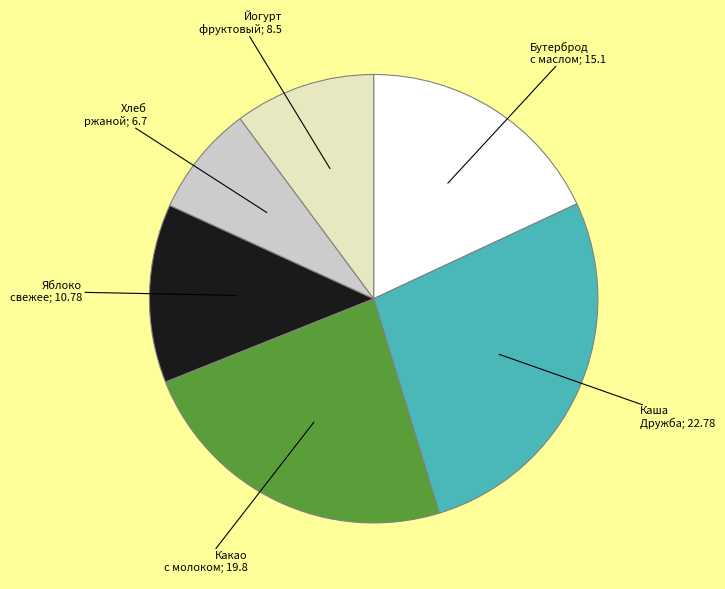

Does any single category account for the majority?

No